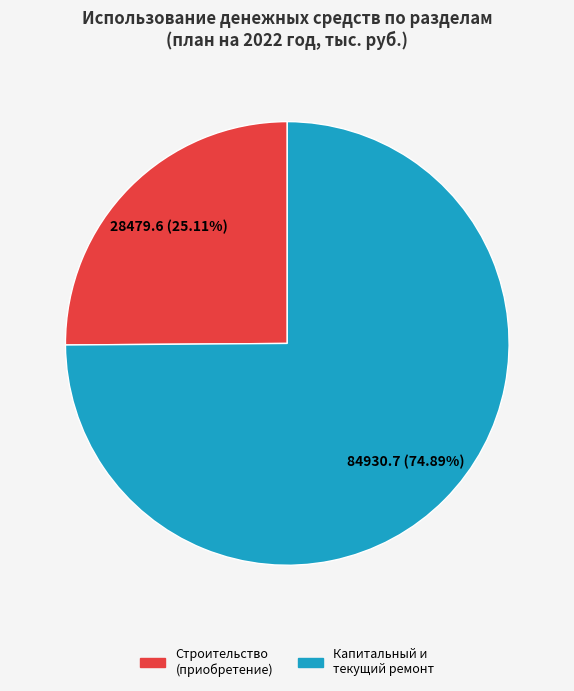

Is there a majority slice in this chart?

Yes